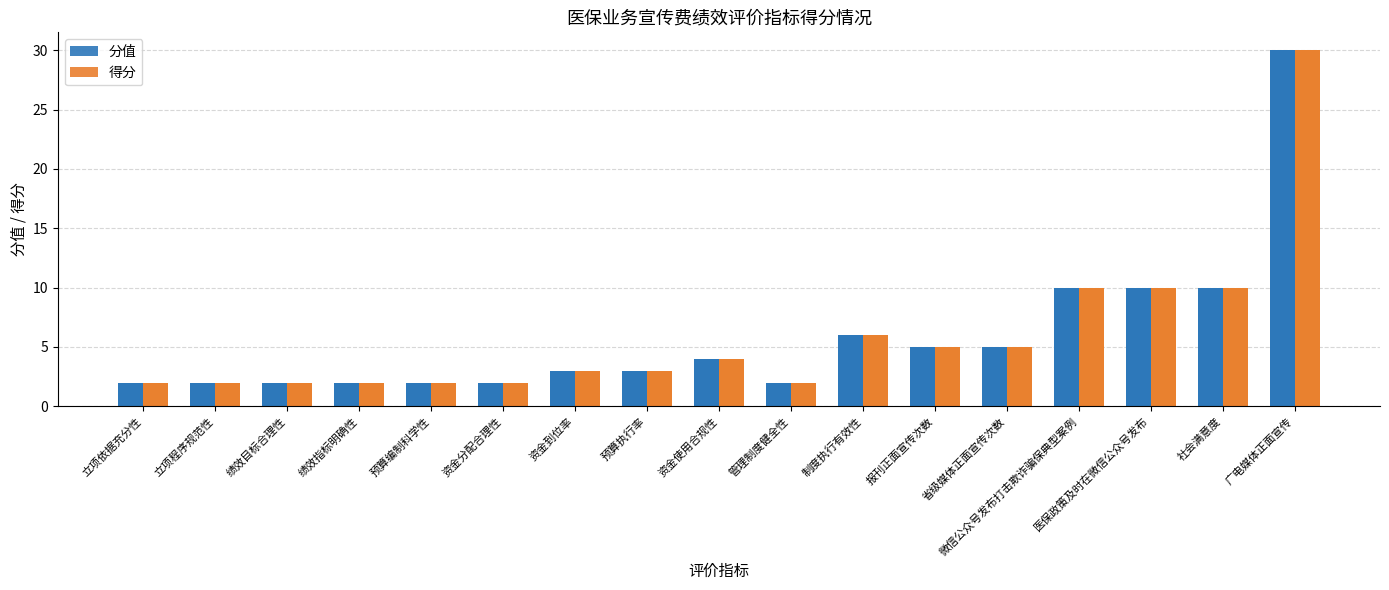

Where is 得分 nearest to the value 16?

微信公众号发布打击欺诈骗保典型案例